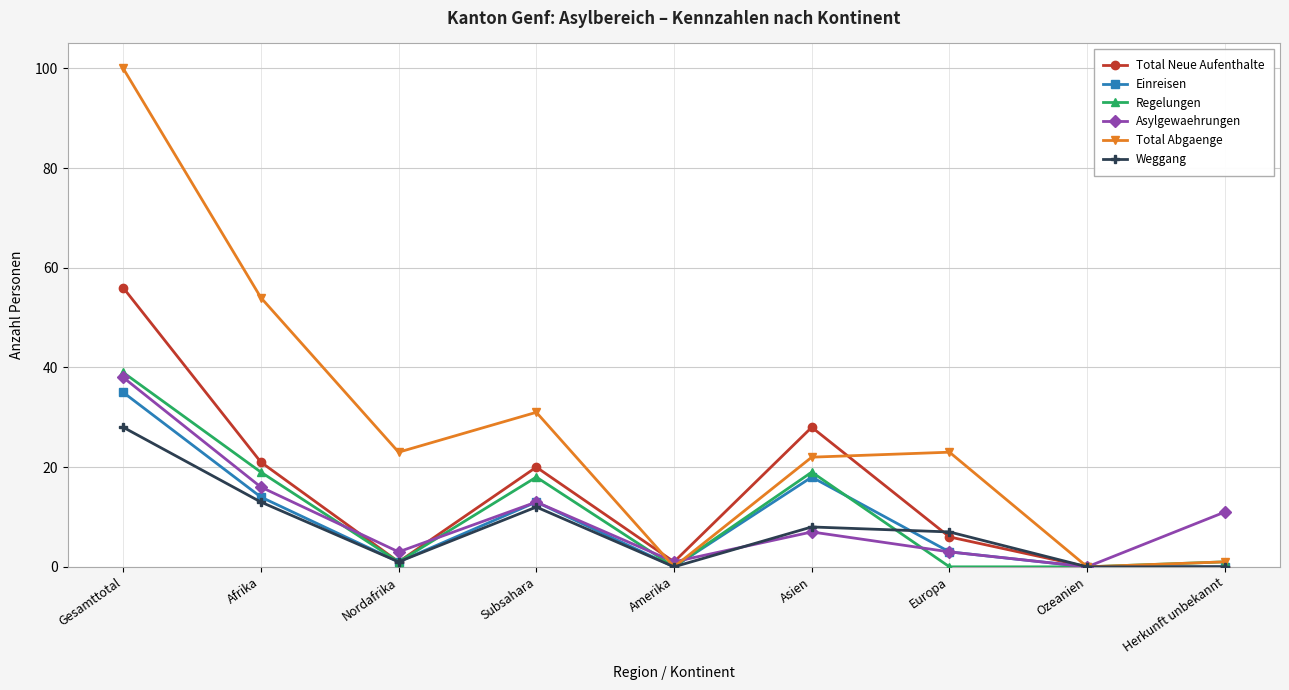

What is the label of the 8th point from the left?

Ozeanien